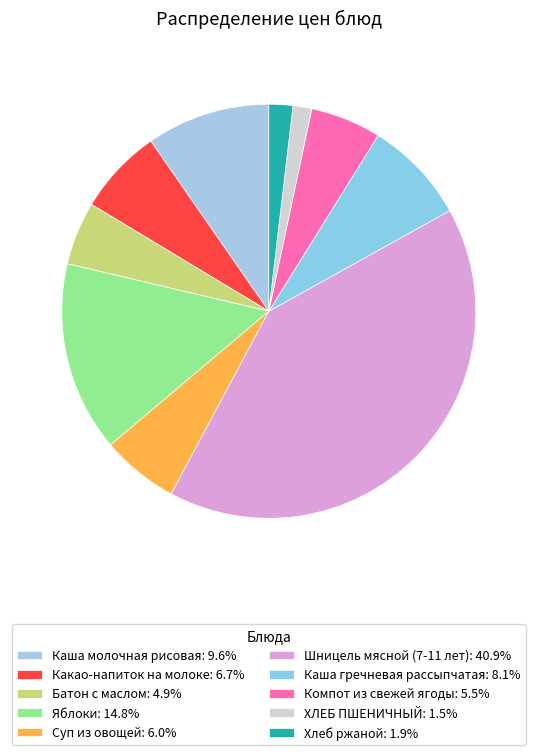

How many segments does this pie chart have?

10